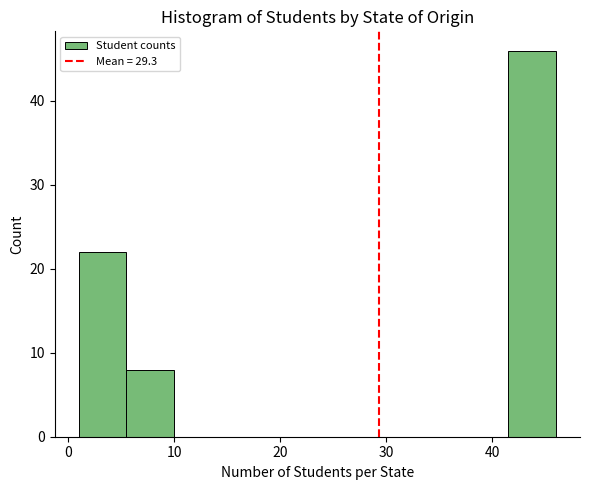

Reading left to right, list every bar in this chart as the range it spans on the x-axis followed by its height. Neither the bar edges nor the heights are printed on the chart, so give them approximately, as read against the axes.

1.0 to 5.5: 22
5.5 to 10.0: 8
10.0 to 14.5: 0
14.5 to 19.0: 0
19.0 to 23.5: 0
23.5 to 28.0: 0
28.0 to 32.5: 0
32.5 to 37.0: 0
37.0 to 41.5: 0
41.5 to 46.0: 46